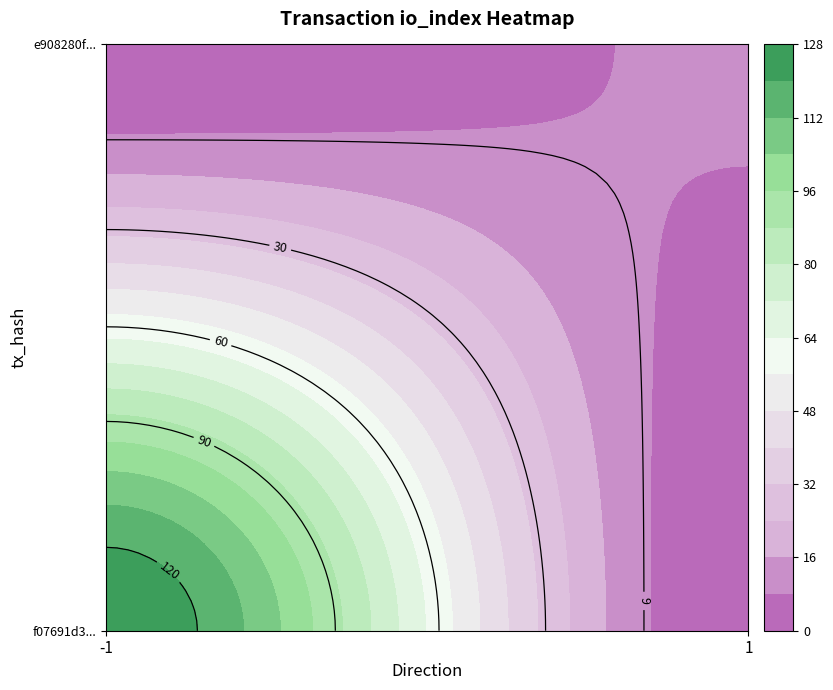

What is the sum of all e908280f815764038b9719440ea88ed7322db10 values?

10